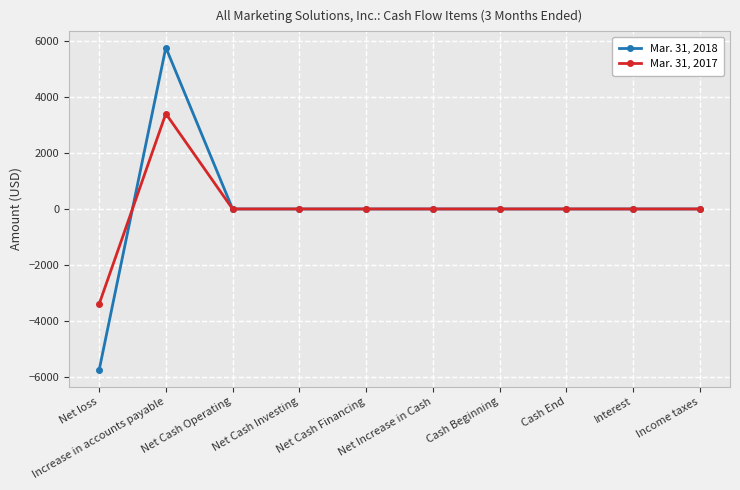

What is the label of the 1st point from the left?

Net loss